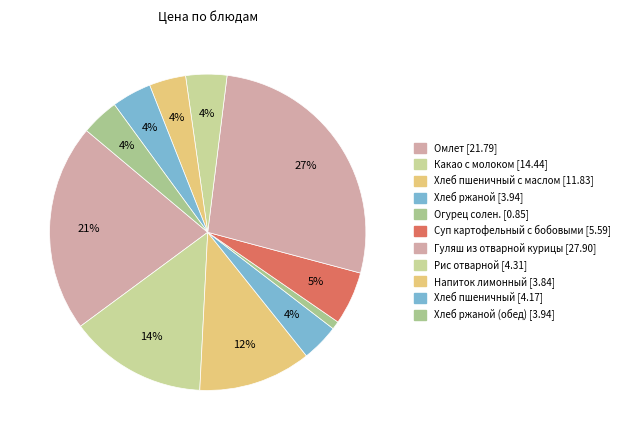

How many slices are in this pie chart?

11